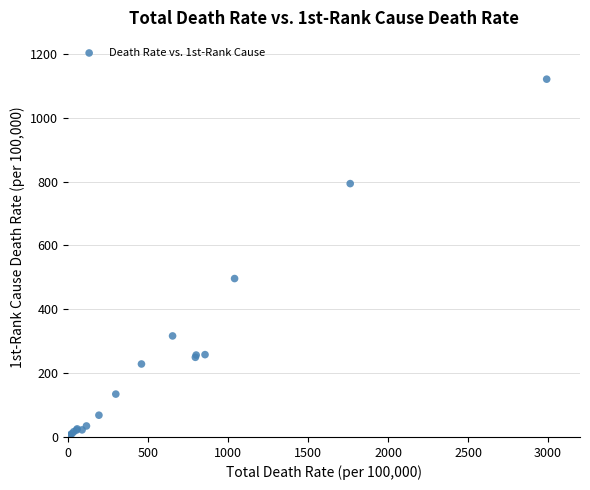

What Y value in the scatter plot is closest to 561?

496.2